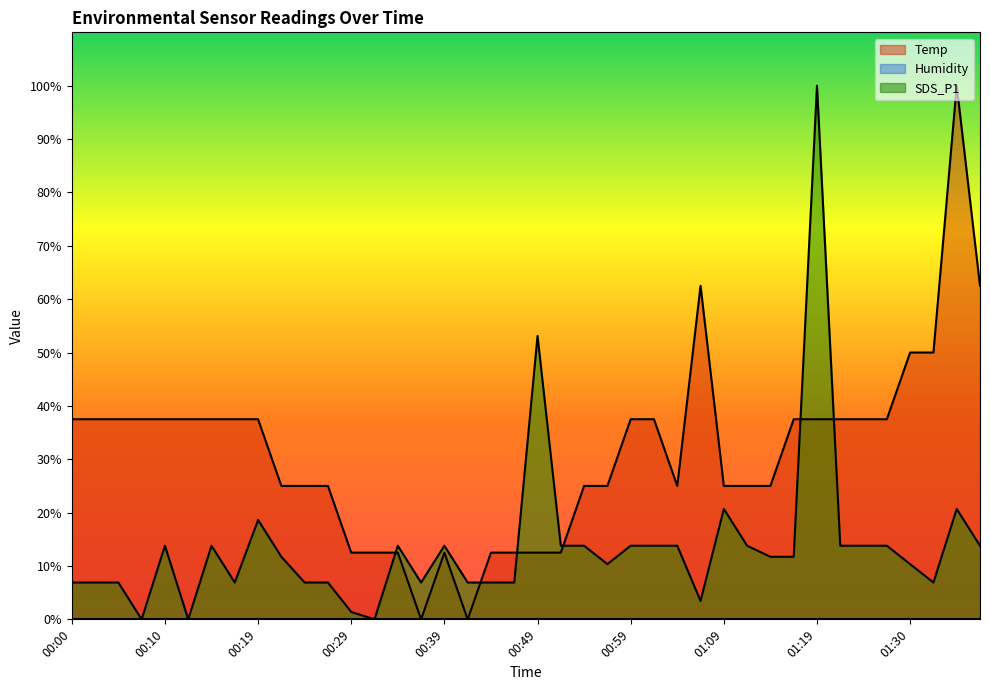

What is the maximum value for SDS_P1?

100.0